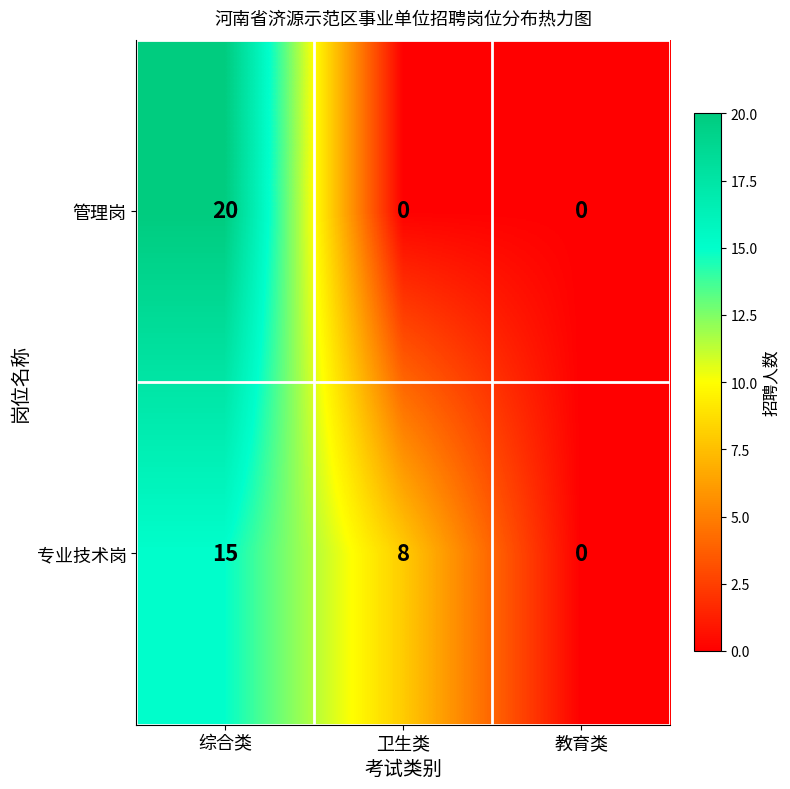

Count the 管理岗 values in the range 0 to 20.

3